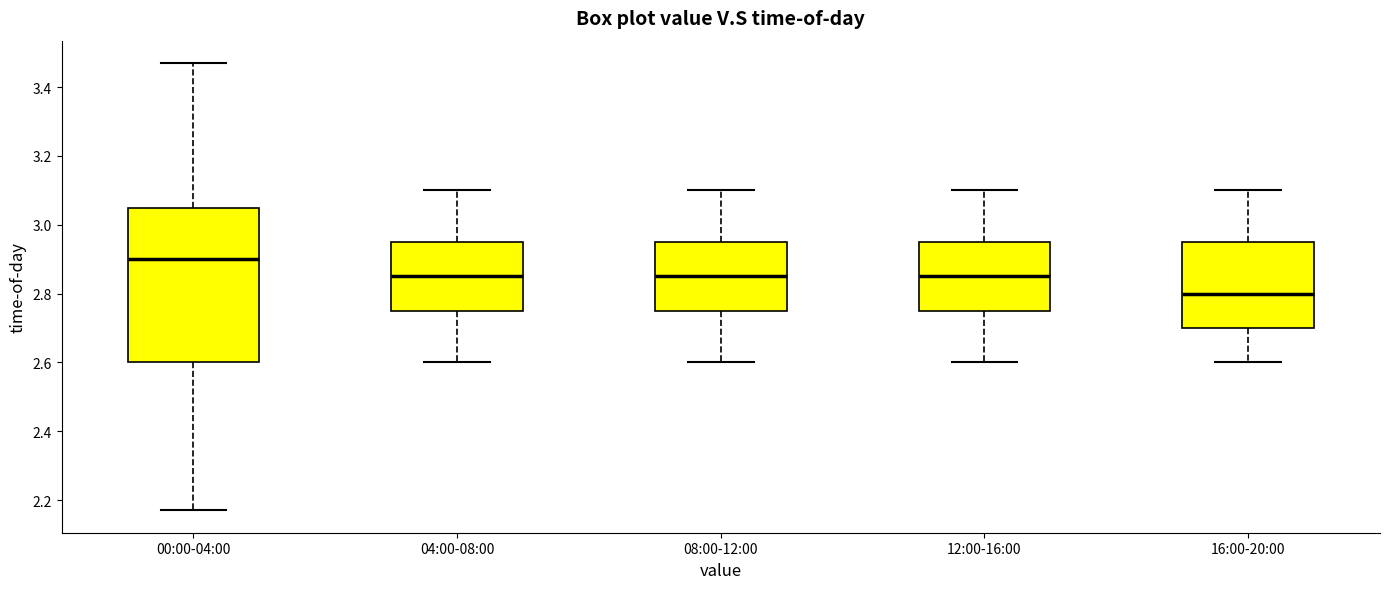

Reading left to right, transcribe this box plot: for each box, give where its median line is, the range the box spans, and where its two whiskers end, as read against the y-axis. The values are not printed on the chart, so give them approximately, as read against the axis.

00:00-04:00: median 2.90, box 2.60 to 3.06, whiskers 2.18 to 3.48
04:00-08:00: median 2.86, box 2.76 to 2.96, whiskers 2.60 to 3.10
08:00-12:00: median 2.86, box 2.76 to 2.96, whiskers 2.60 to 3.10
12:00-16:00: median 2.86, box 2.76 to 2.96, whiskers 2.60 to 3.10
16:00-20:00: median 2.80, box 2.70 to 2.96, whiskers 2.60 to 3.10